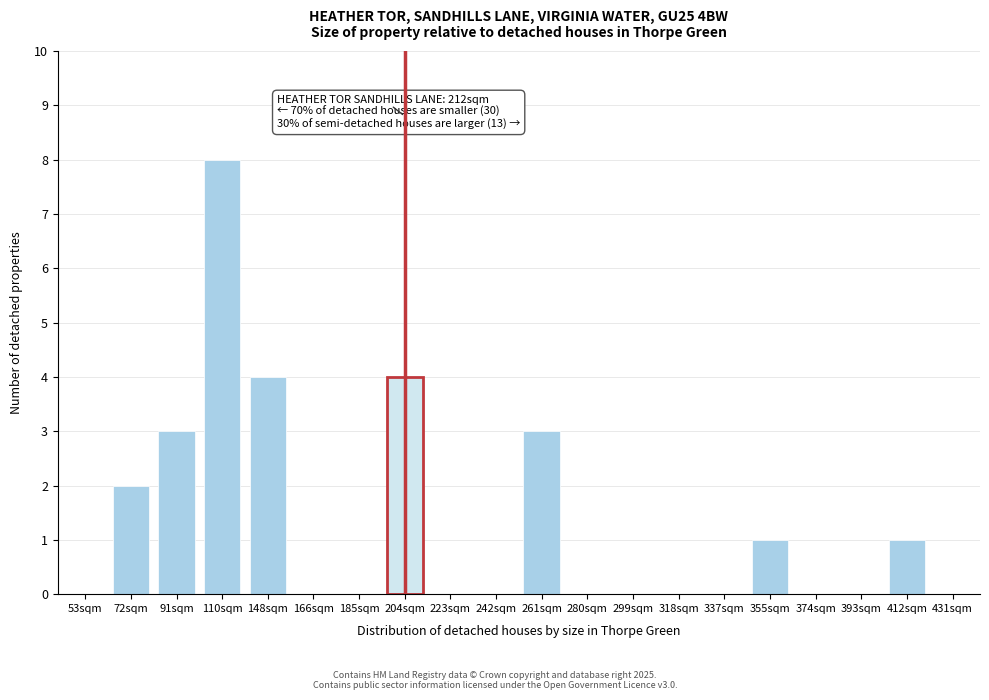

Reading left to right, transcribe all the data shown in this chart.

53sqm=0	72sqm=2	91sqm=3	110sqm=8	148sqm=4	166sqm=0	185sqm=0	204sqm=4	223sqm=0	242sqm=0	261sqm=3	280sqm=0	299sqm=0	318sqm=0	337sqm=0	355sqm=1	374sqm=0	393sqm=0	412sqm=1	431sqm=0